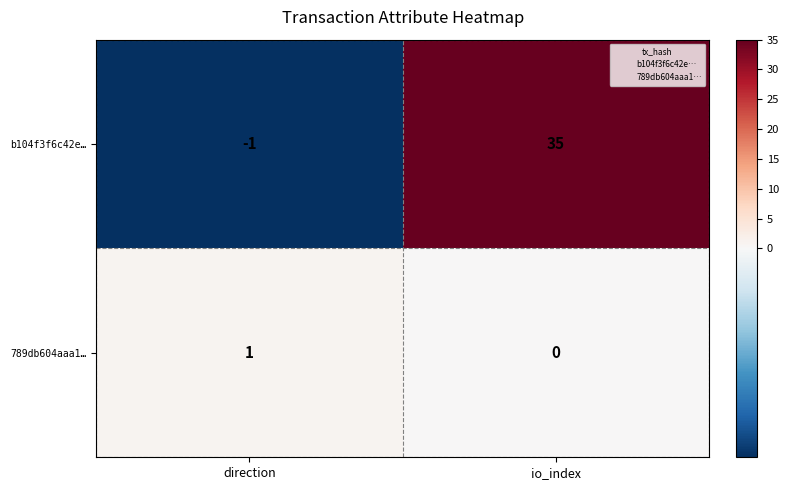

Reading left to right, list all the values displayed in this chart.

b104f3f6c42e…: direction=-1	io_index=35
789db604aaa1…: direction=1	io_index=0